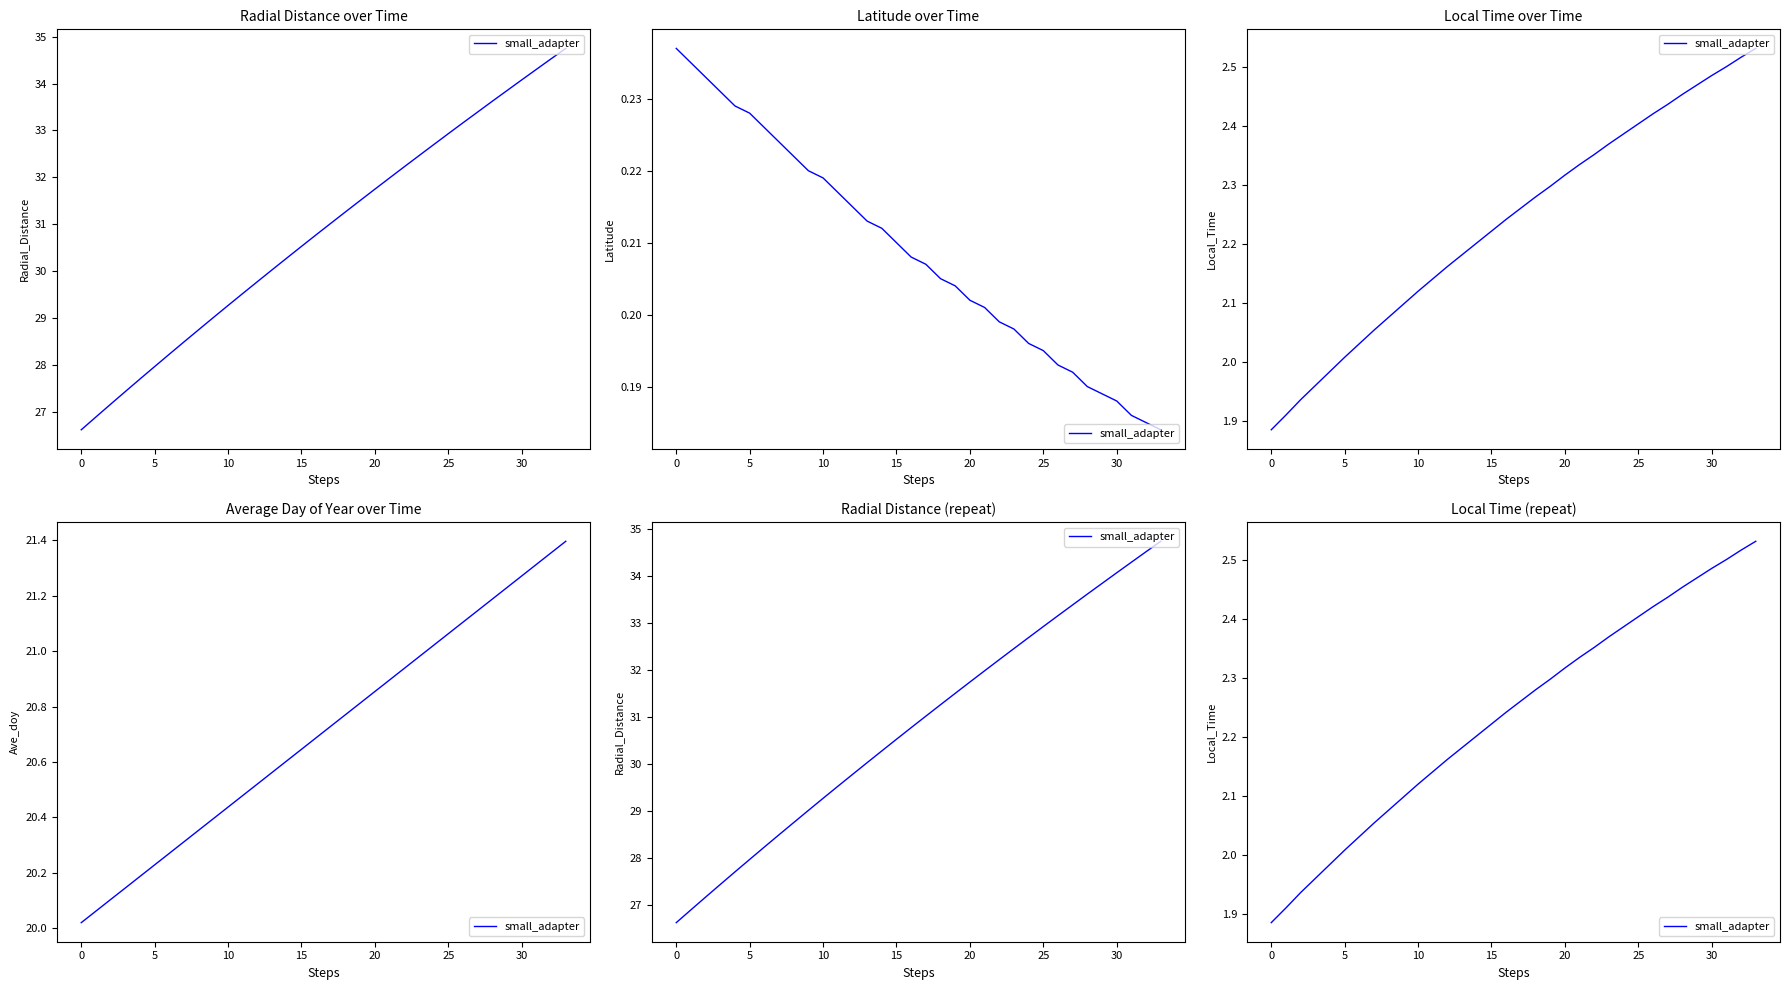

What is the sum of the values at 14 and 19?

4.5